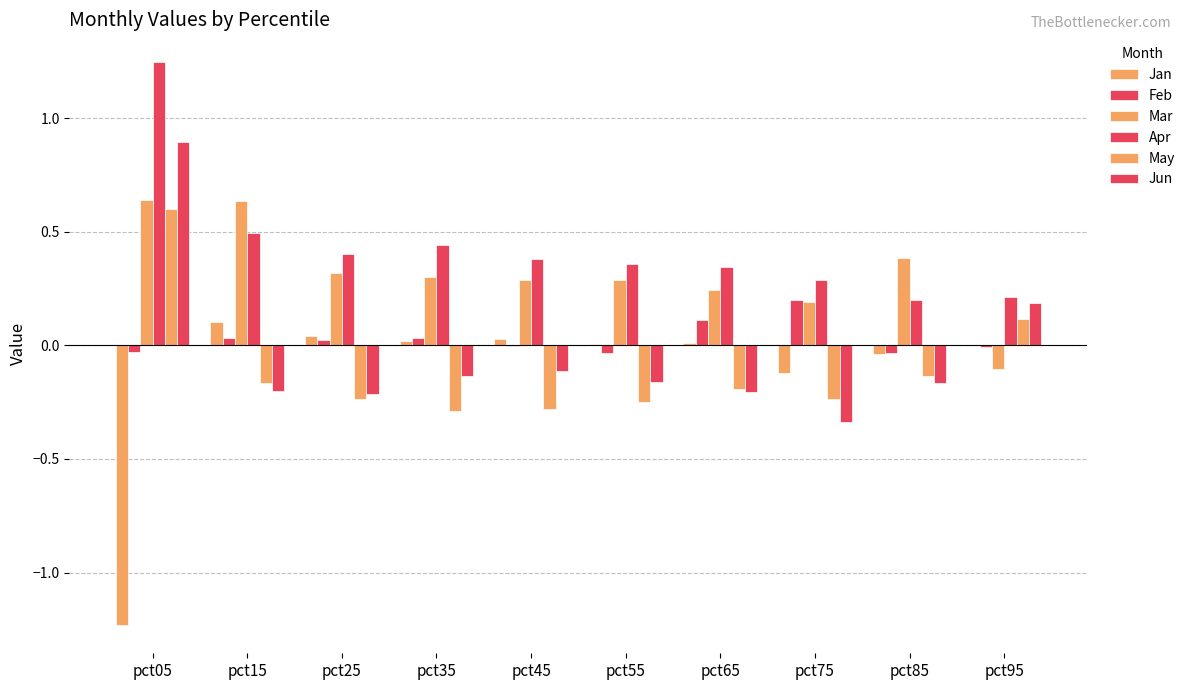

Reading left to right, what are all the values shown in this chart?

Jan: pct05=-1.2	pct15=0.1	pct25=0.0	pct35=0.0	pct45=0.0	pct55=0.0	pct65=0.0	pct75=-0.1	pct85=-0.0	pct95=-0.0
Feb: pct05=-0.0	pct15=0.0	pct25=0.0	pct35=0.0	pct45=-0.0	pct55=-0.0	pct65=0.1	pct75=0.2	pct85=-0.0	pct95=-0.0
Mar: pct05=0.6	pct15=0.6	pct25=0.3	pct35=0.3	pct45=0.3	pct55=0.3	pct65=0.2	pct75=0.2	pct85=0.4	pct95=-0.1
Apr: pct05=1.2	pct15=0.5	pct25=0.4	pct35=0.4	pct45=0.4	pct55=0.4	pct65=0.3	pct75=0.3	pct85=0.2	pct95=0.2
May: pct05=0.6	pct15=-0.2	pct25=-0.2	pct35=-0.3	pct45=-0.3	pct55=-0.2	pct65=-0.2	pct75=-0.2	pct85=-0.1	pct95=0.1
Jun: pct05=0.9	pct15=-0.2	pct25=-0.2	pct35=-0.1	pct45=-0.1	pct55=-0.2	pct65=-0.2	pct75=-0.3	pct85=-0.2	pct95=0.2